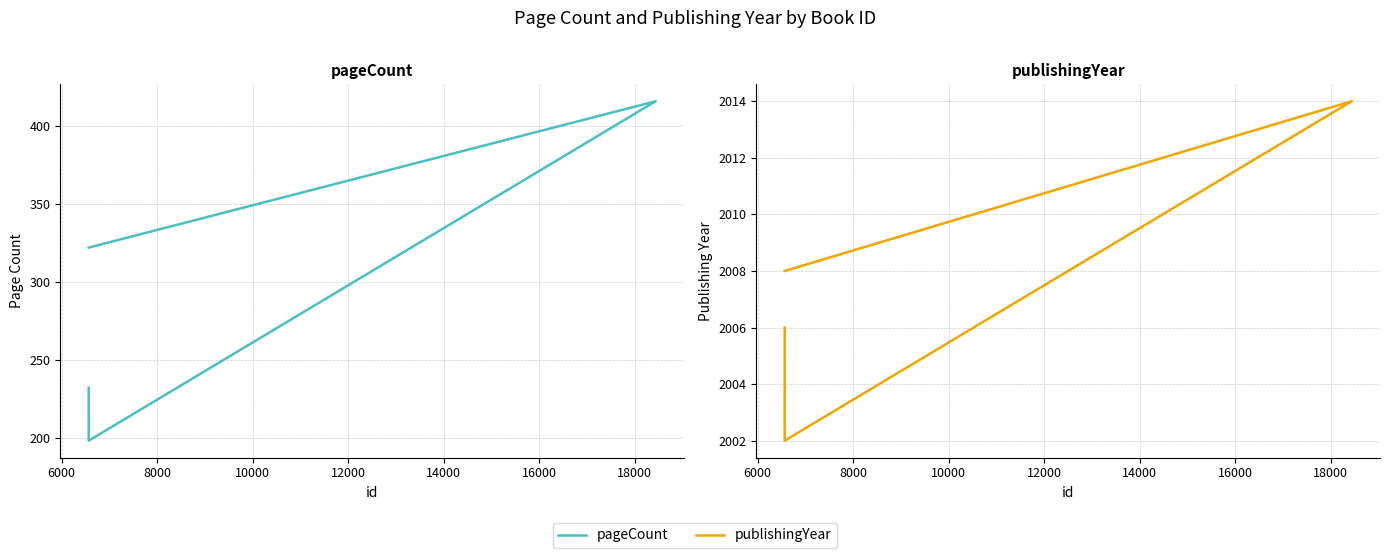

True or false: pageCount and publishingYear intersect in this chart.

False